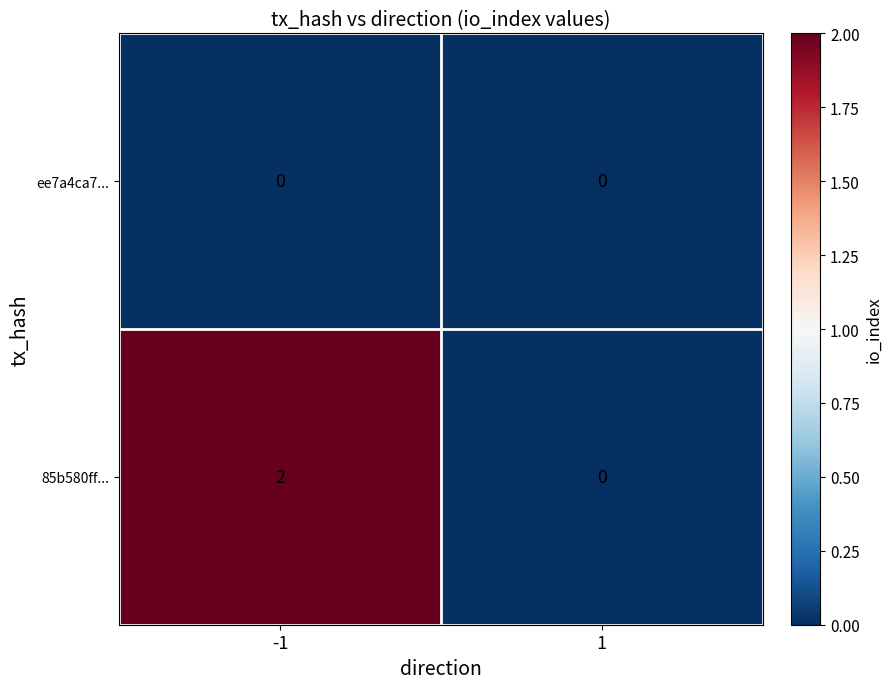

List the series in order of their peak value, highest first.

85b580ff..., ee7a4ca7...